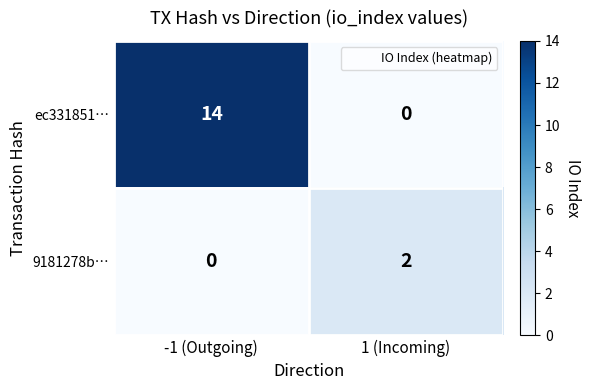

Between -1 (Outgoing) and 1 (Incoming), which series saw the biggest shift?

ec331851…